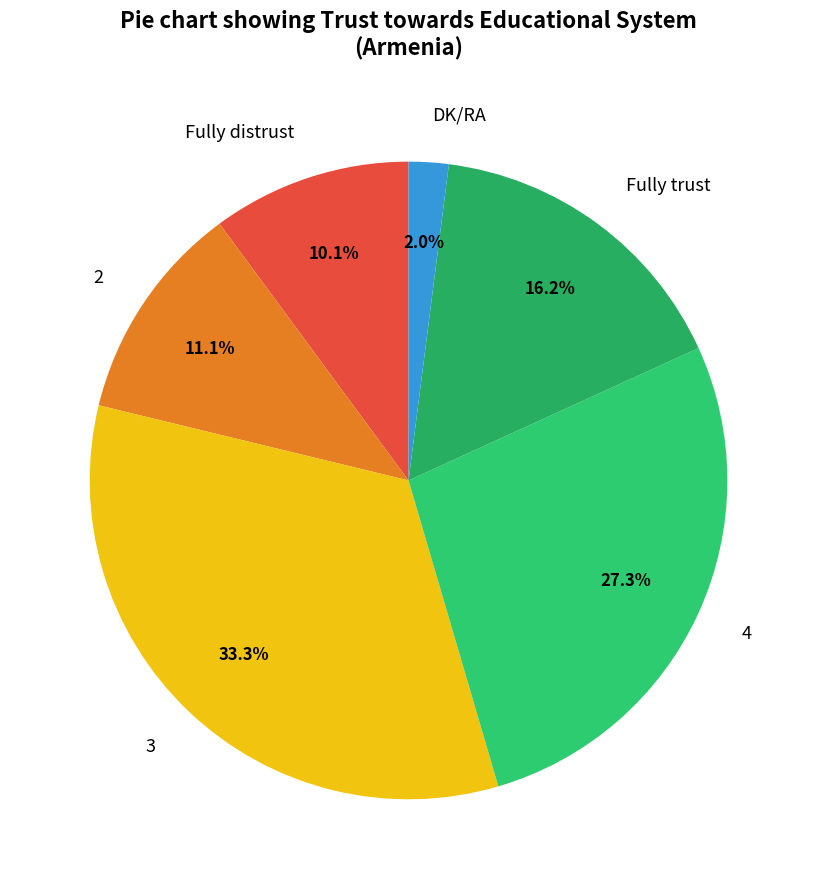

True or false: DK/RA accounts for 2% of the total.

True